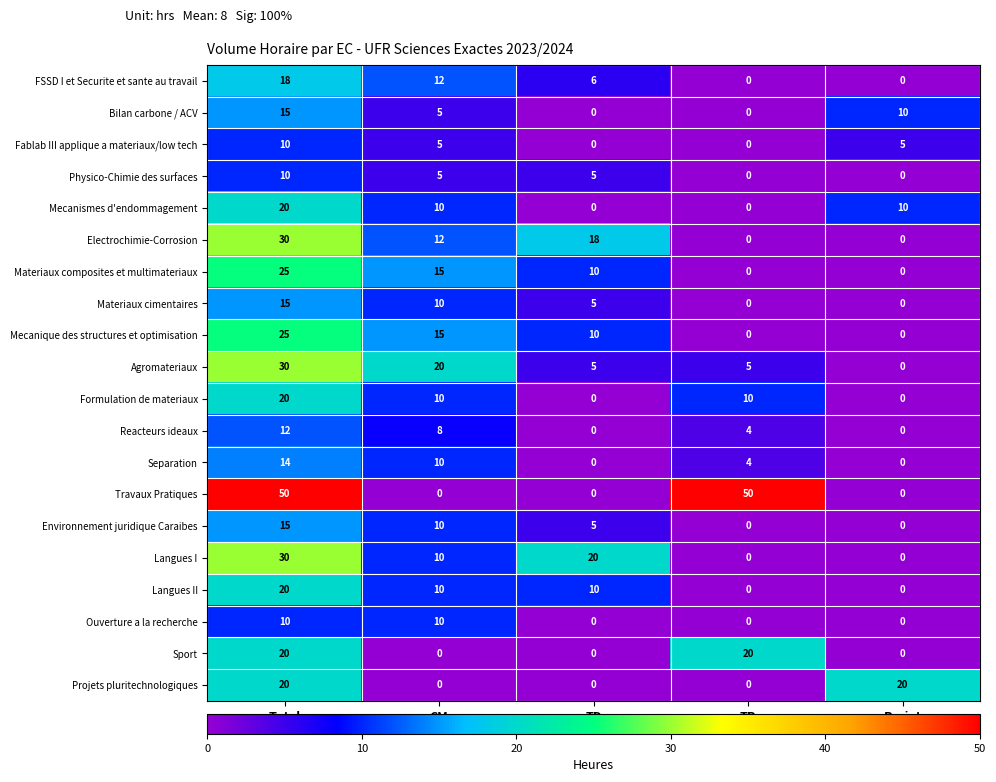

At which category is the sum across all series the highest?

Total